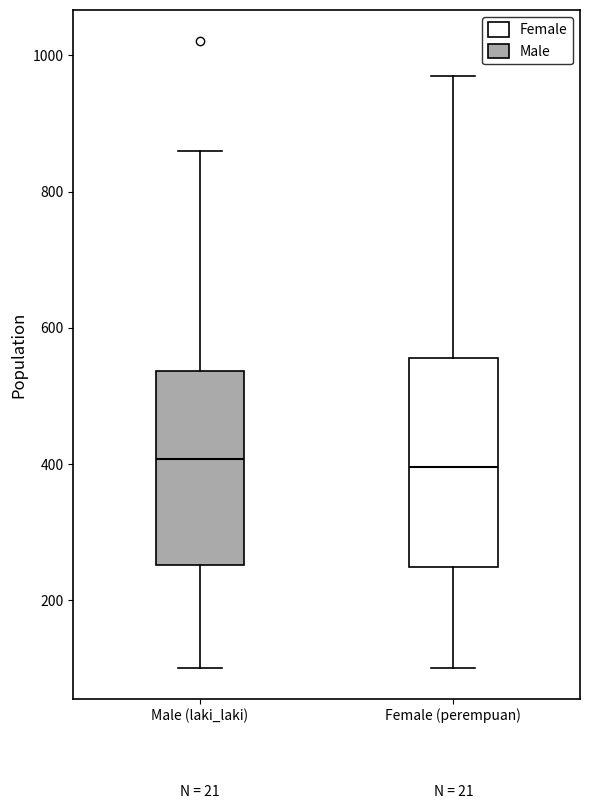

Reading left to right, read every box against the y-axis: the position of its median line, the range the box covers, and the ends of its whiskers. The values are not printed on the chart, so give them approximately, as read against the axis.

Male (laki_laki): median 400, box 260 to 540, whiskers 100 to 860
Female (perempuan): median 400, box 240 to 560, whiskers 100 to 980